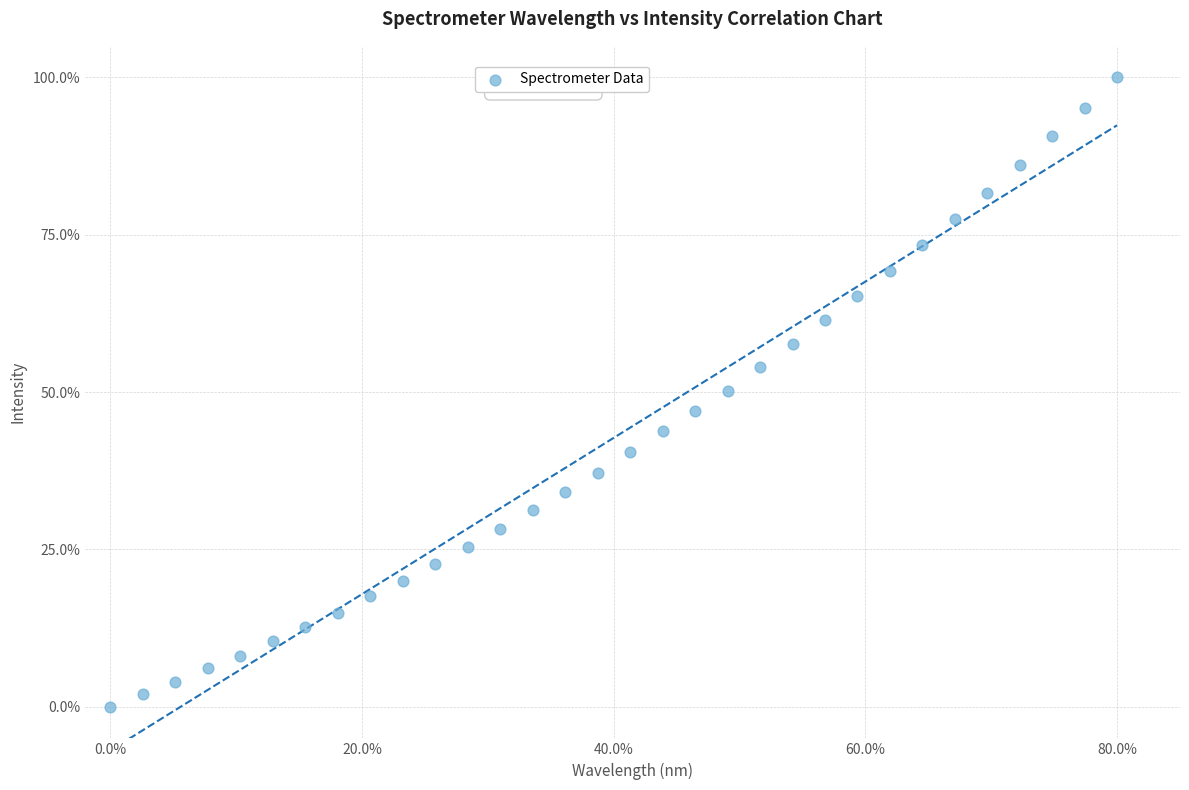

What is the range of Y values (max minus min)?

100.0